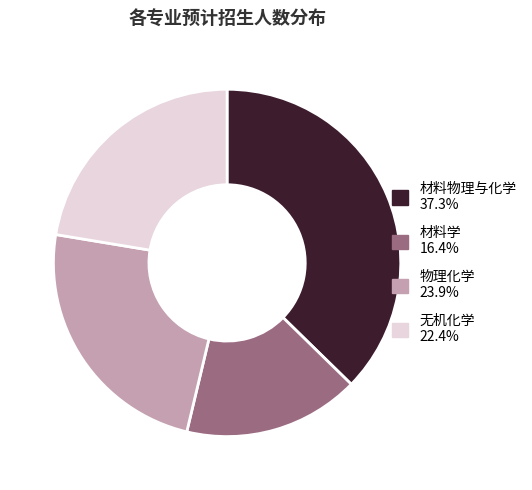

Combined, do 物理化学 23.9% and 材料学 16.4% account for over 50%?

No